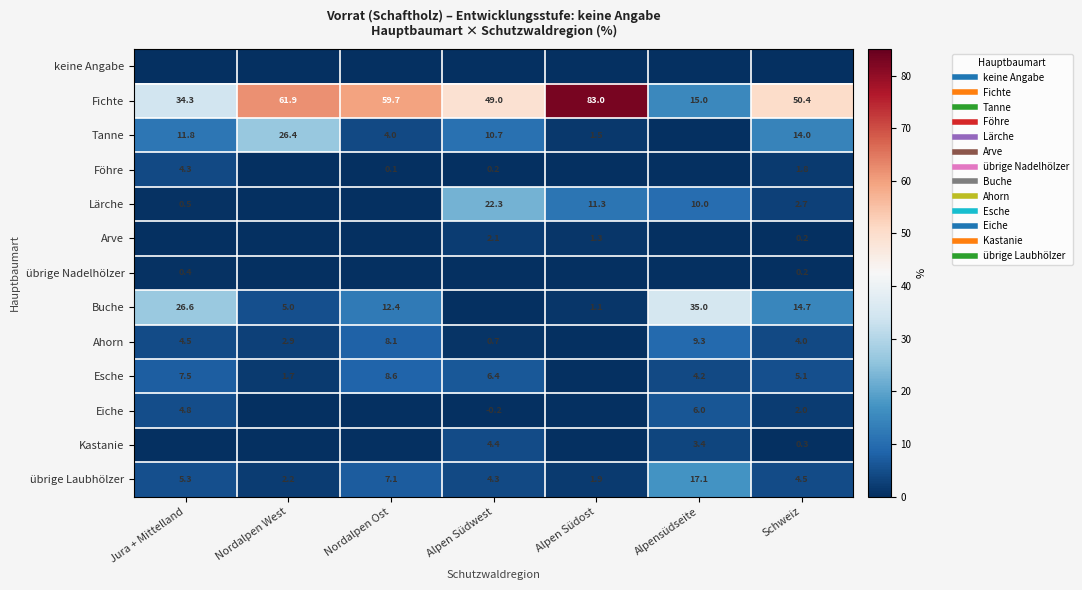

What is the difference between the maximum and second lowest values in the Esche series?

6.9